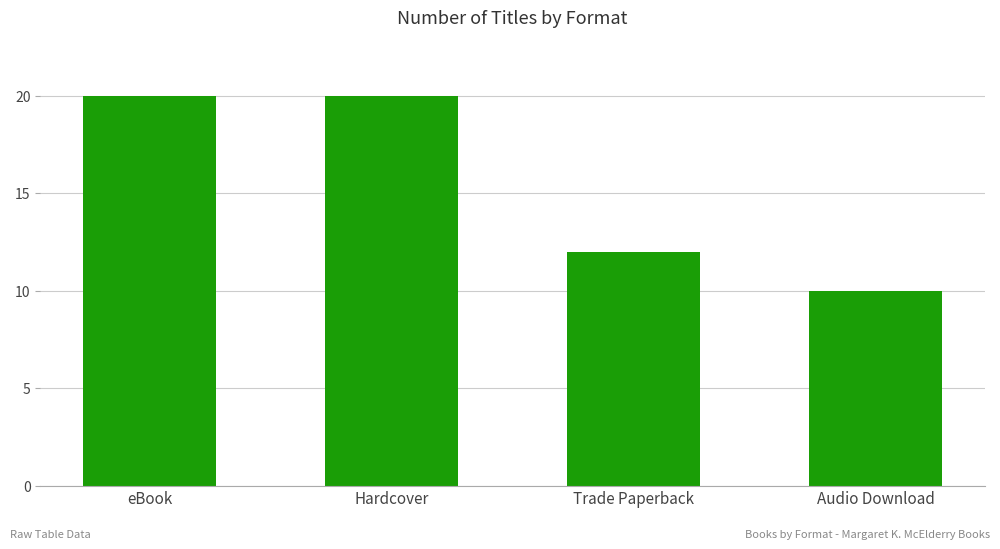

Does the chart contain any negative values?

No